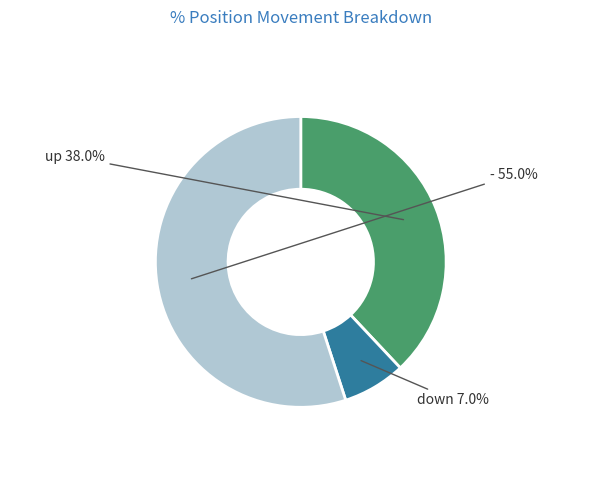

Rank the categories by value from highest to lowest.

-, up, down